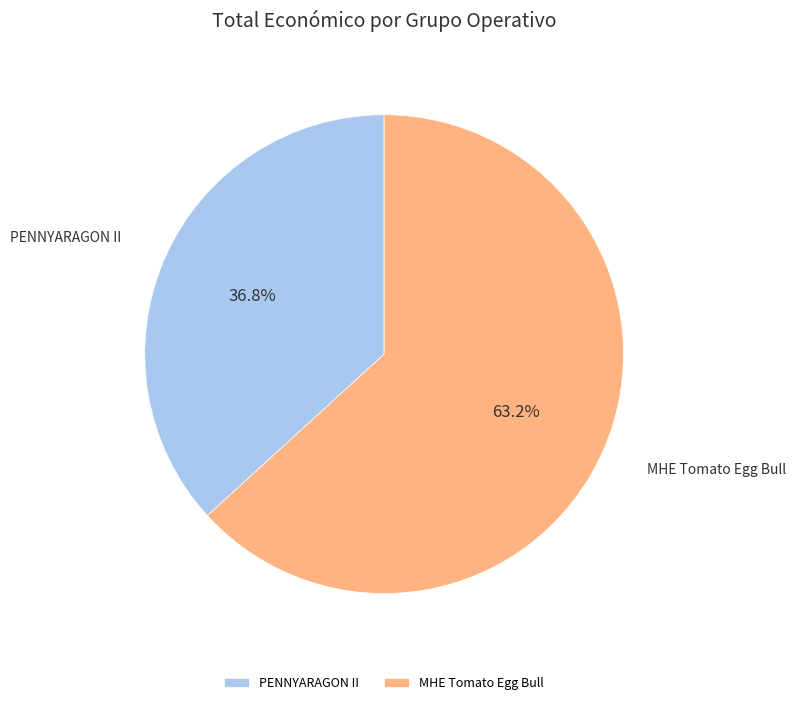

Is there a majority slice in this chart?

Yes